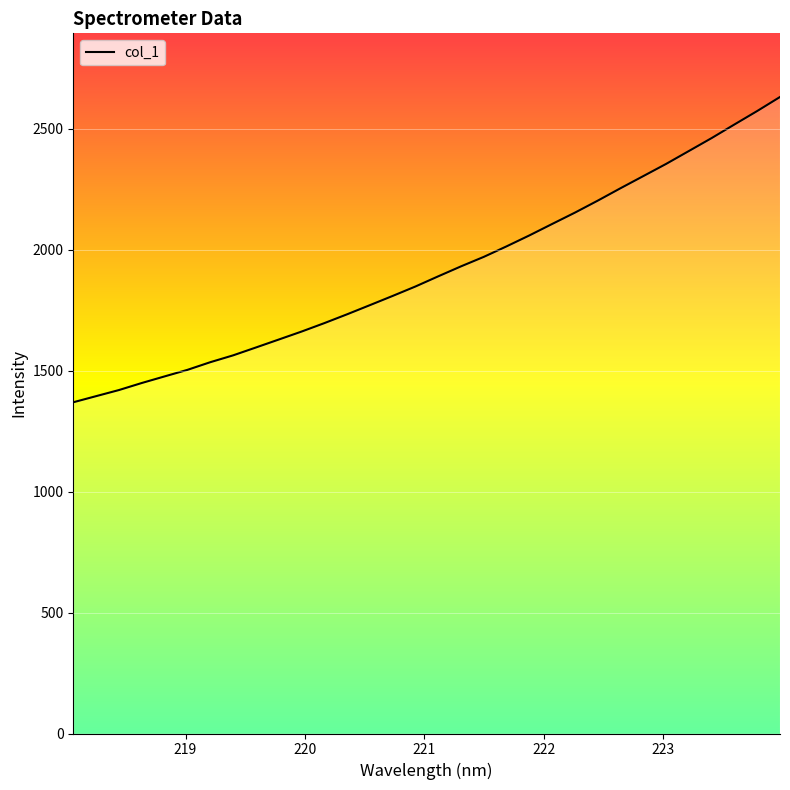

What is the greatest value displayed?

2630.6